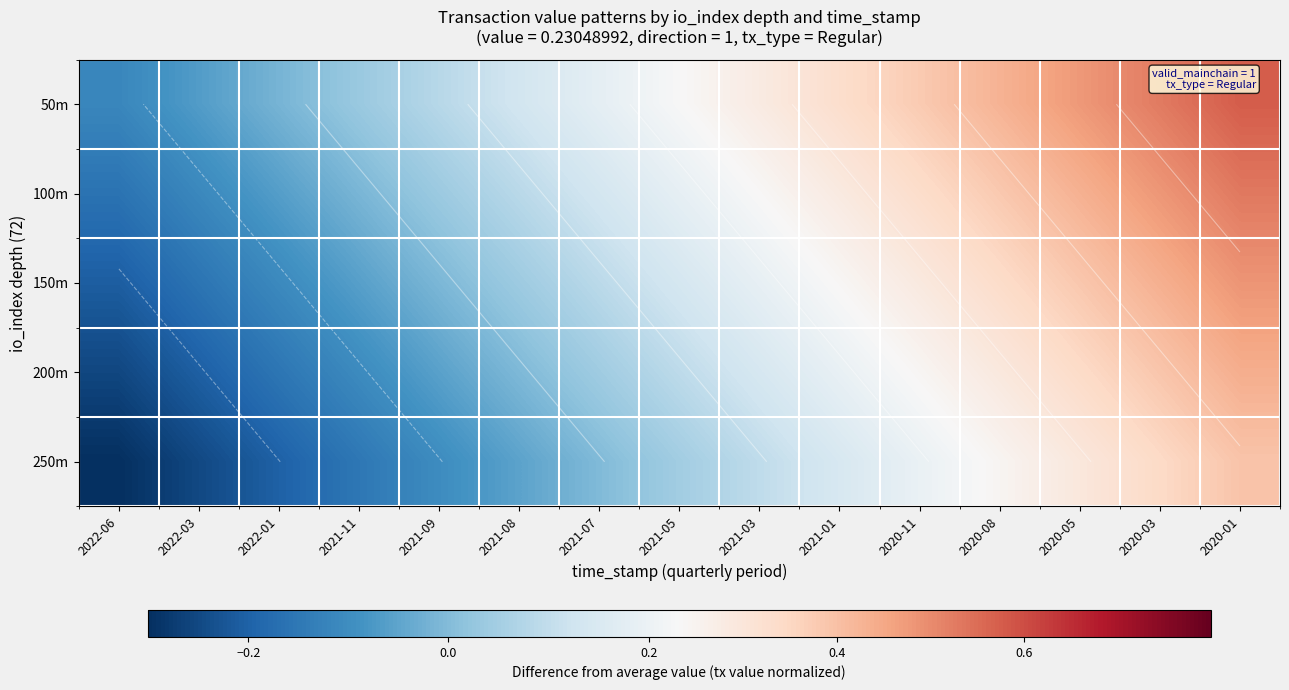

True or false: 200m has a value of 0.2 at 2021-01.

True